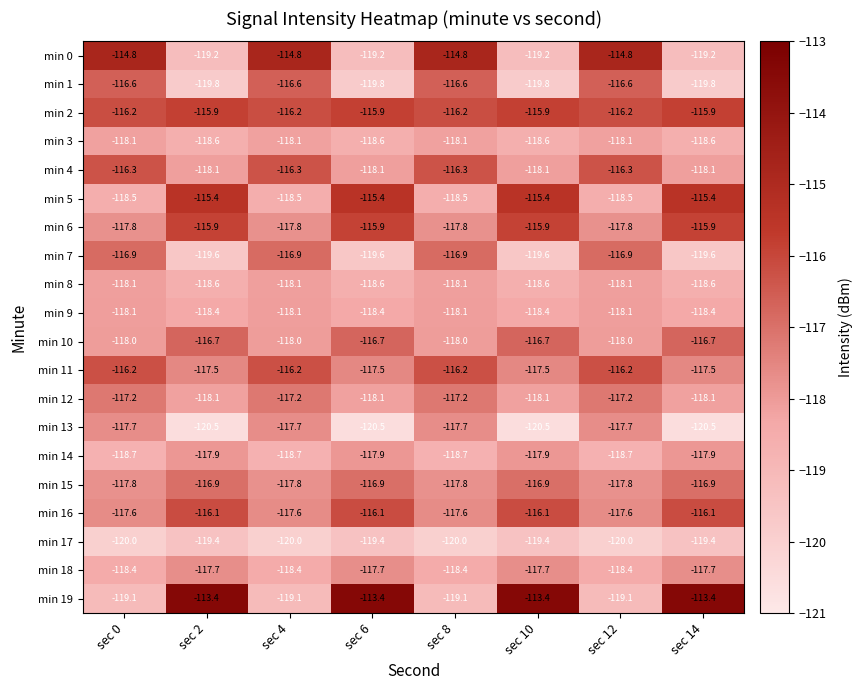

Which series has the largest total across all categories?

min 2